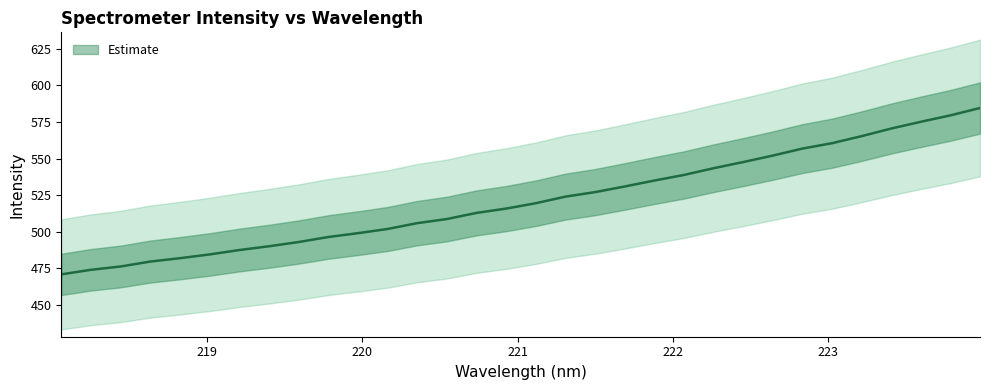

How many data points are less than 519?

16